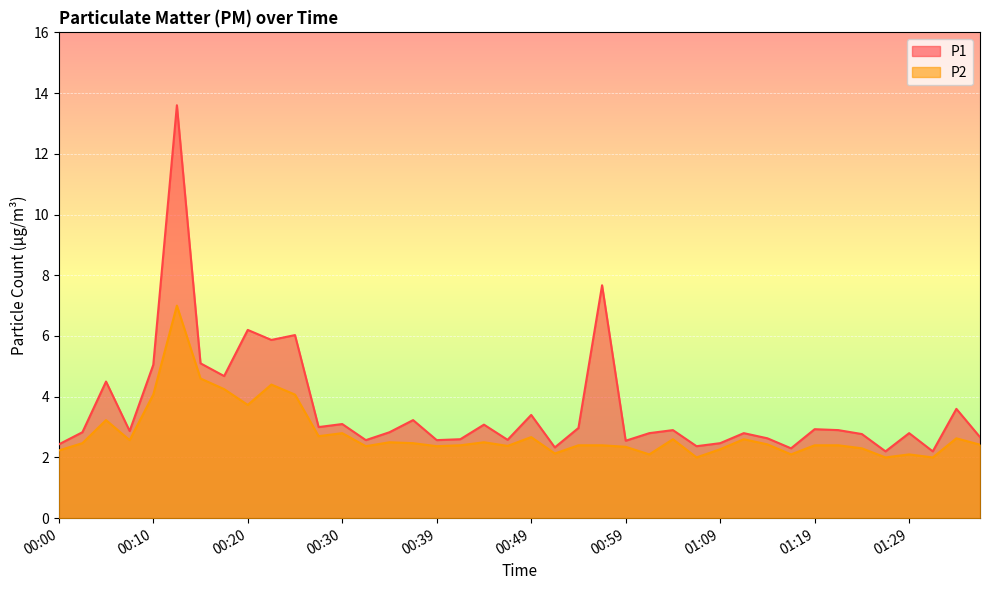

In P2, how many points are higher than both neighbors (excluding endpoints)?

11